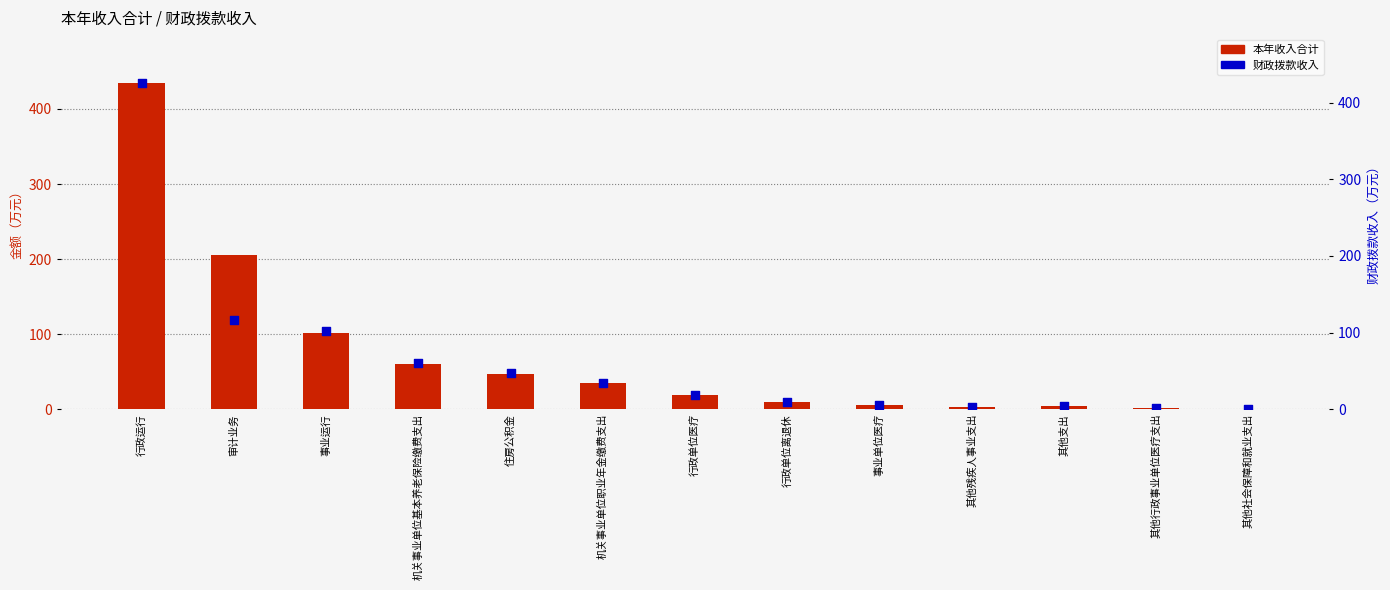

Which series has the largest total across all categories?

本年收入合计